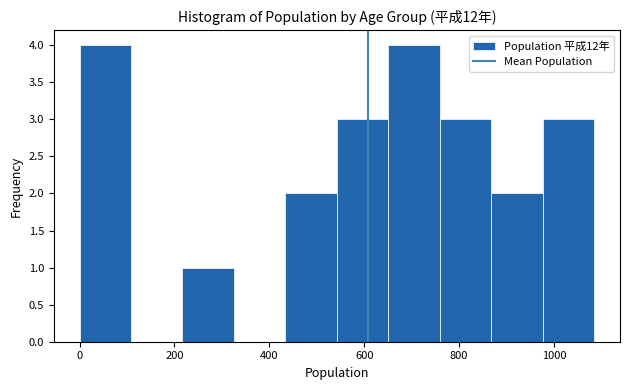

Reading left to right, transcribe this chart: for each bar, give the range it covers on the x-axis and its height. Neither the bar edges nor the heights are printed on the chart, so give them approximately, as read against the axes.

0 to 100: 4
100 to 220: 0
220 to 320: 1
320 to 440: 0
440 to 540: 2
540 to 660: 3
660 to 760: 4
760 to 860: 3
860 to 980: 2
980 to 1080: 3